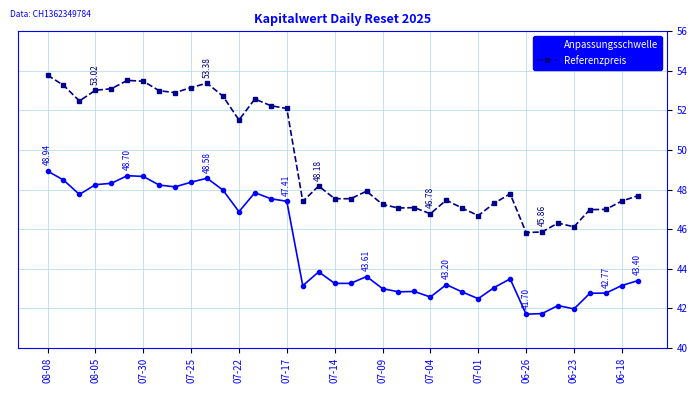

True or false: Referenzpreis has more than 0 points higher than both neighbors.

True